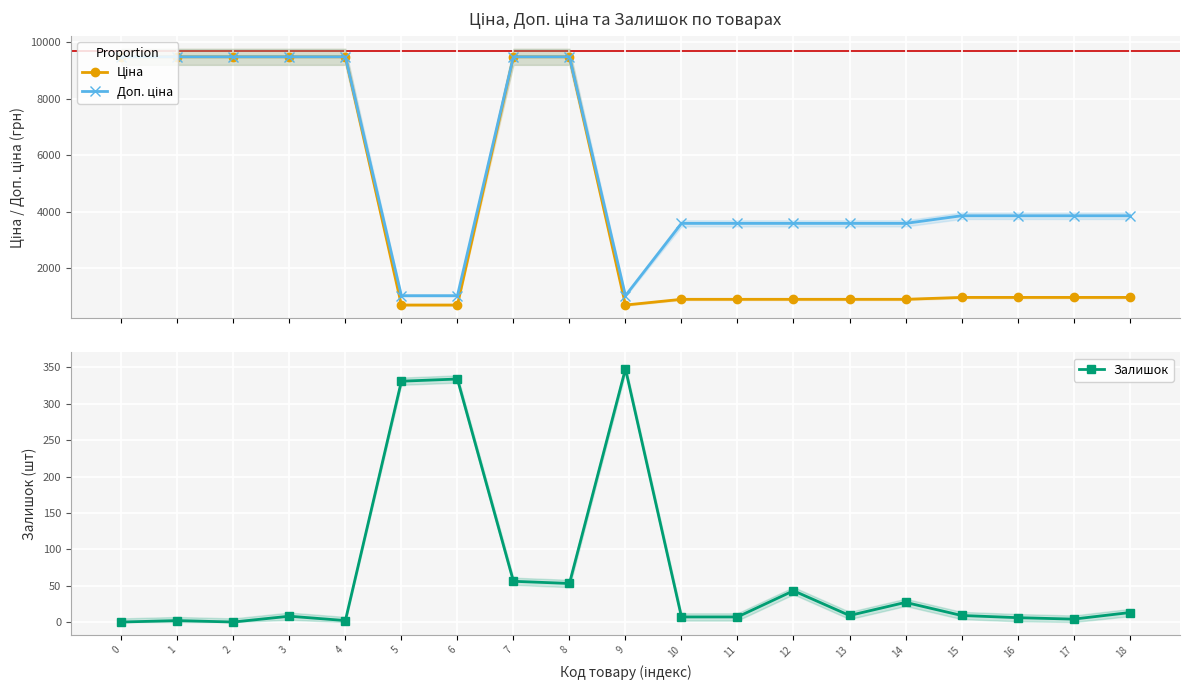

List the series in order of their overall mean, highest first.

Доп. ціна, Ціна, Залишок